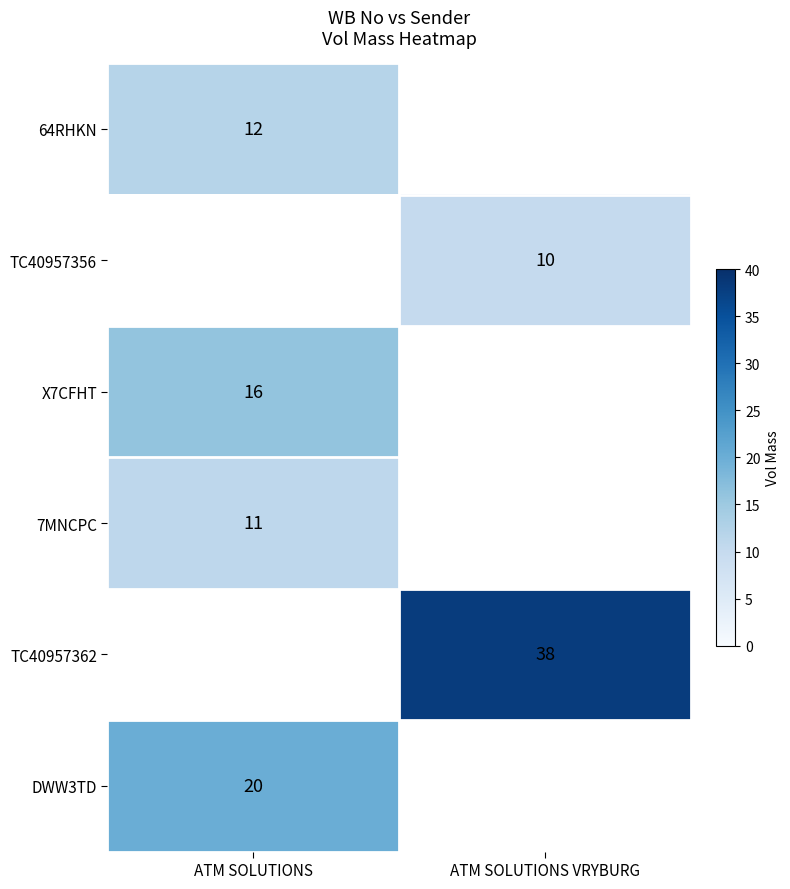

The TC40957356 series shows 10 at ATM SOLUTIONS VRYBURG. True or false?

True